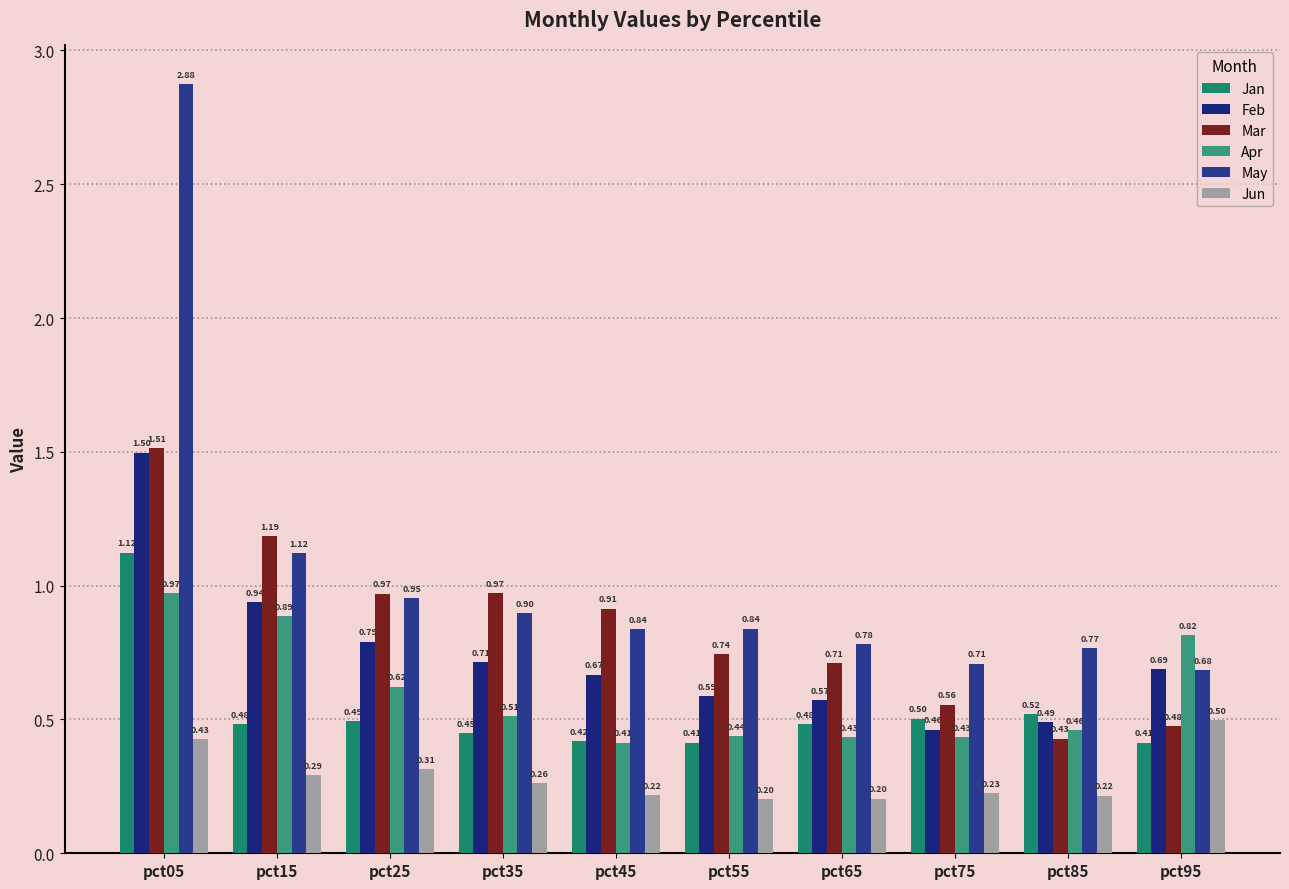

What is the difference between the Feb values at pct55 and pct35?

0.1